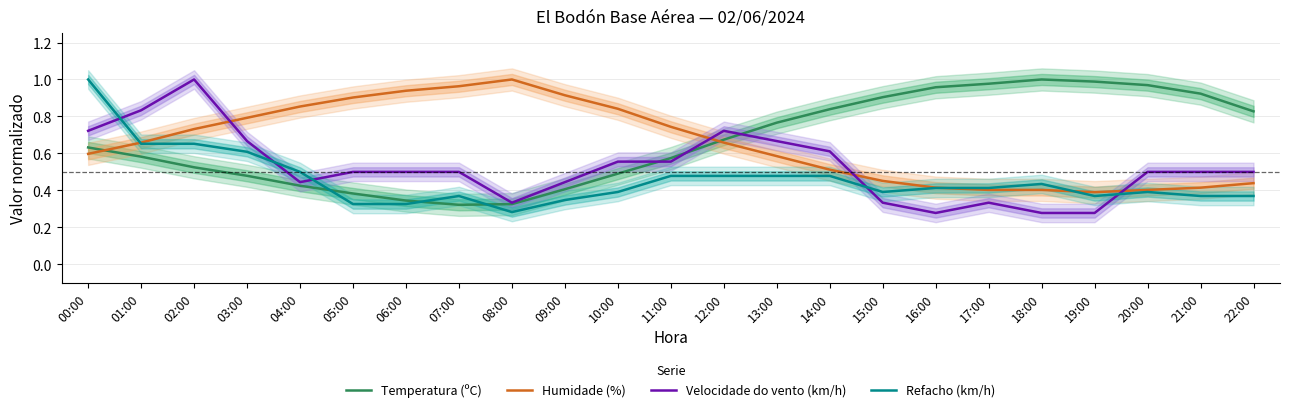

What is the sum of all Refacho (km/h) values?

10.5